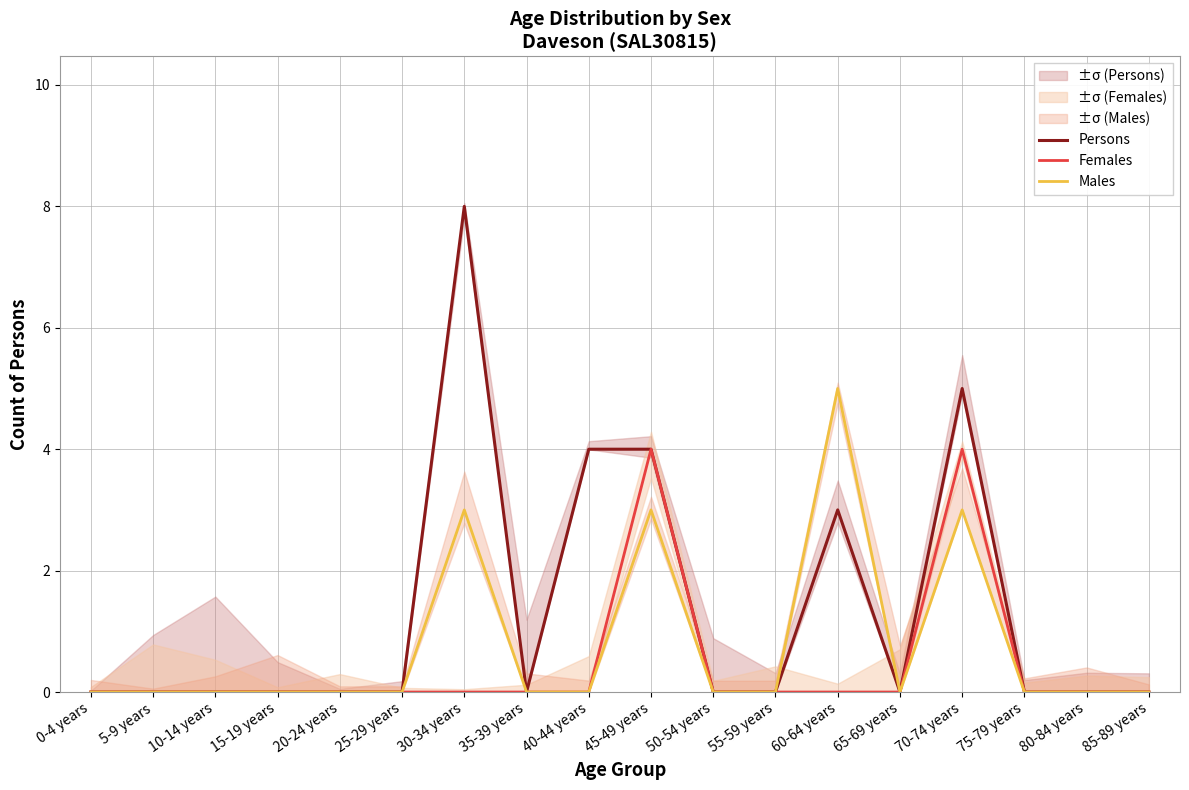

Between 10-14 years and 20-24 years, which is larger?

10-14 years